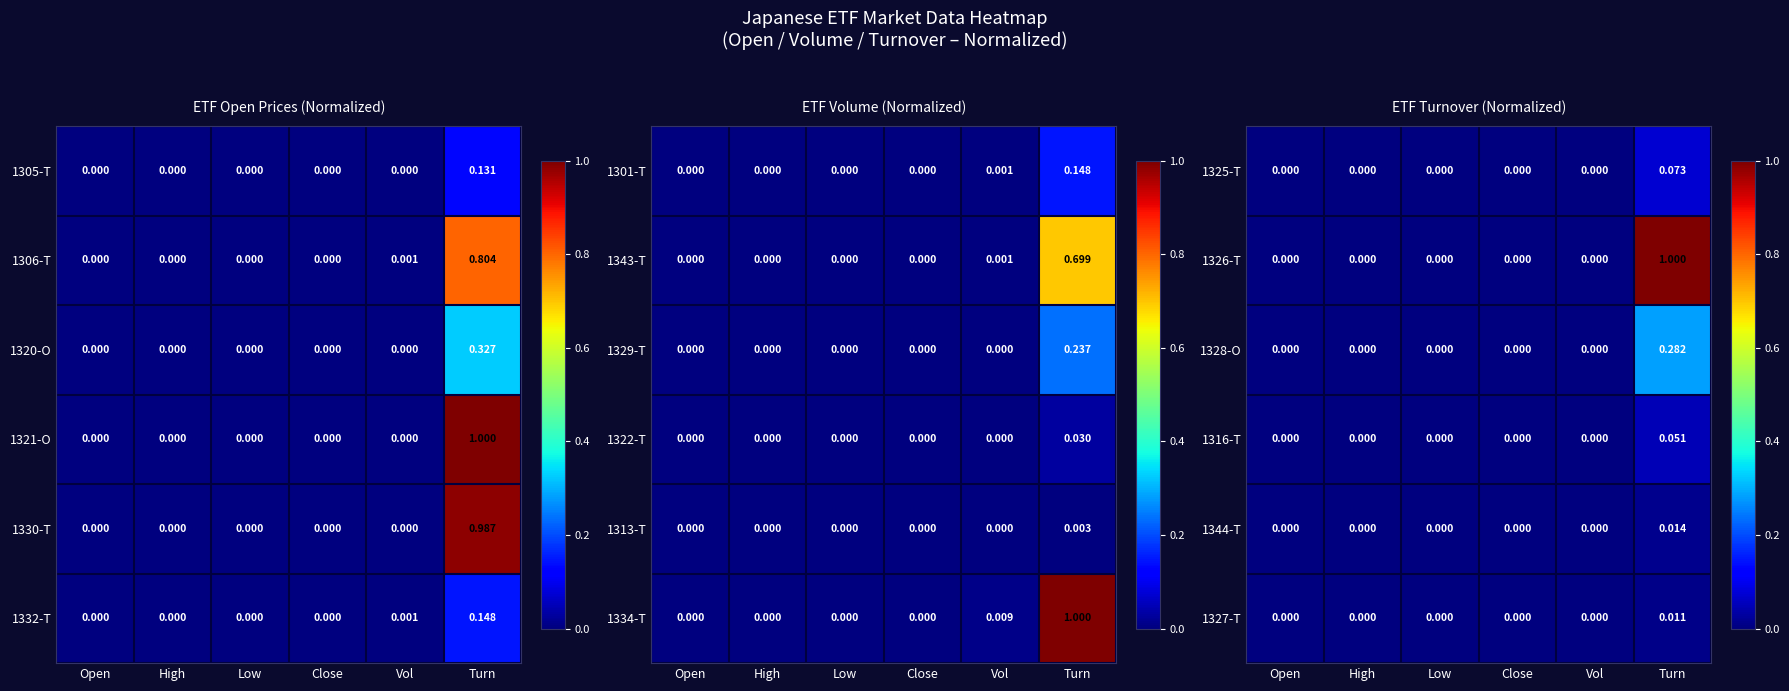

How many values in the 1316-T series exceed 0?

1